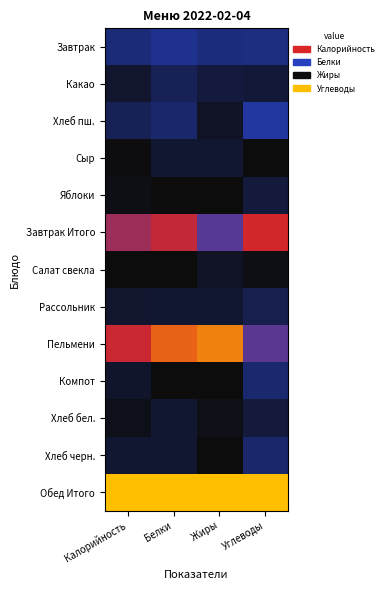

Reading left to right, extract all data points from this chart.

Завтрак: Калорийность=0.2	Белки=0.2	Жиры=0.2	Углеводы=0.2
Какао: Калорийность=0.1	Белки=0.1	Жиры=0.1	Углеводы=0.1
Хлеб пш.: Калорийность=0.1	Белки=0.2	Жиры=0.0	Углеводы=0.3
Сыр: Калорийность=0.0	Белки=0.1	Жиры=0.1	Углеводы=0.0
Яблоки: Калорийность=0.0	Белки=0.0	Жиры=0.0	Углеводы=0.1
Завтрак Итого: Калорийность=0.5	Белки=0.6	Жиры=0.4	Углеводы=0.7
Салат свекла: Калорийность=0.0	Белки=0.0	Жиры=0.0	Углеводы=0.0
Рассольник: Калорийность=0.1	Белки=0.1	Жиры=0.1	Углеводы=0.1
Пельмени: Калорийность=0.6	Белки=0.8	Жиры=0.9	Углеводы=0.4
Компот: Калорийность=0.1	Белки=0.0	Жиры=0.0	Углеводы=0.2
Хлеб бел.: Калорийность=0.0	Белки=0.1	Жиры=0.0	Углеводы=0.1
Хлеб черн.: Калорийность=0.1	Белки=0.1	Жиры=0.0	Углеводы=0.2
Обед Итого: Калорийность=1.0	Белки=1.0	Жиры=1.0	Углеводы=1.0